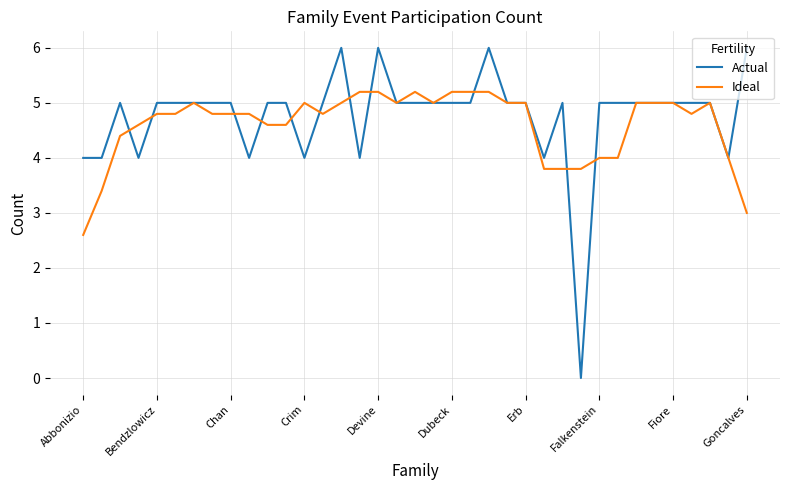

Which series has the widest spread of values?

Actual